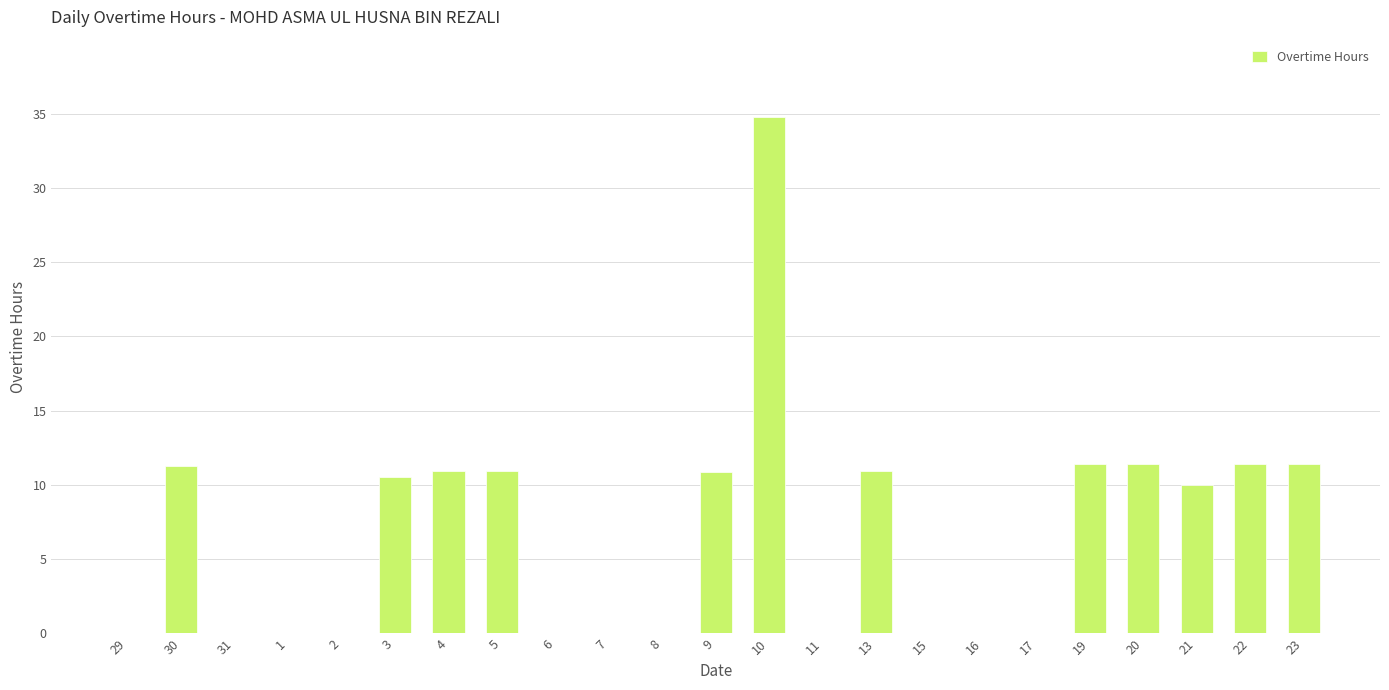

How many values exceed 10?

12